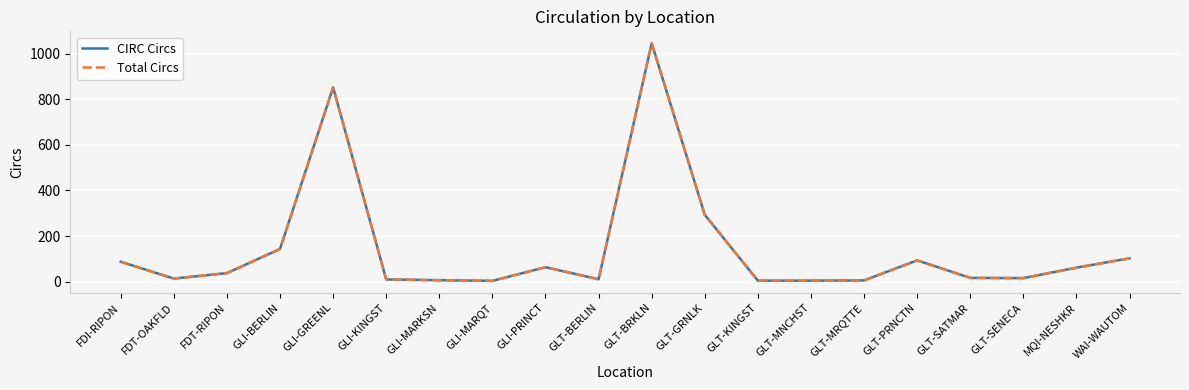

Rank the series at GLT-GRNLK from highest to lowest value.

CIRC Circs, Total Circs